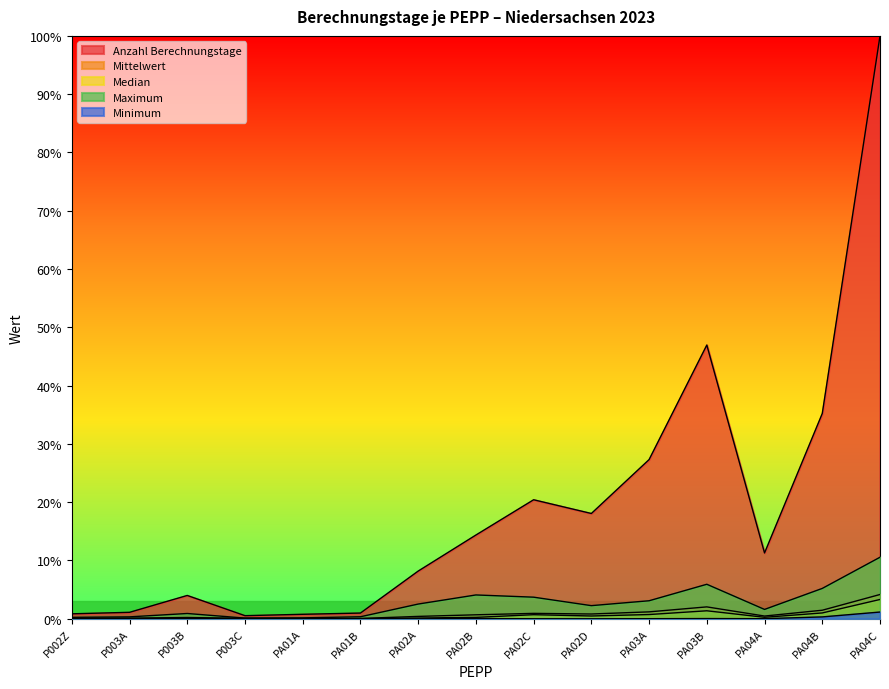

Rank the series at P003A from highest to lowest value.

Anzahl Berechnungstage, Maximum, Mittelwert, Median, Minimum